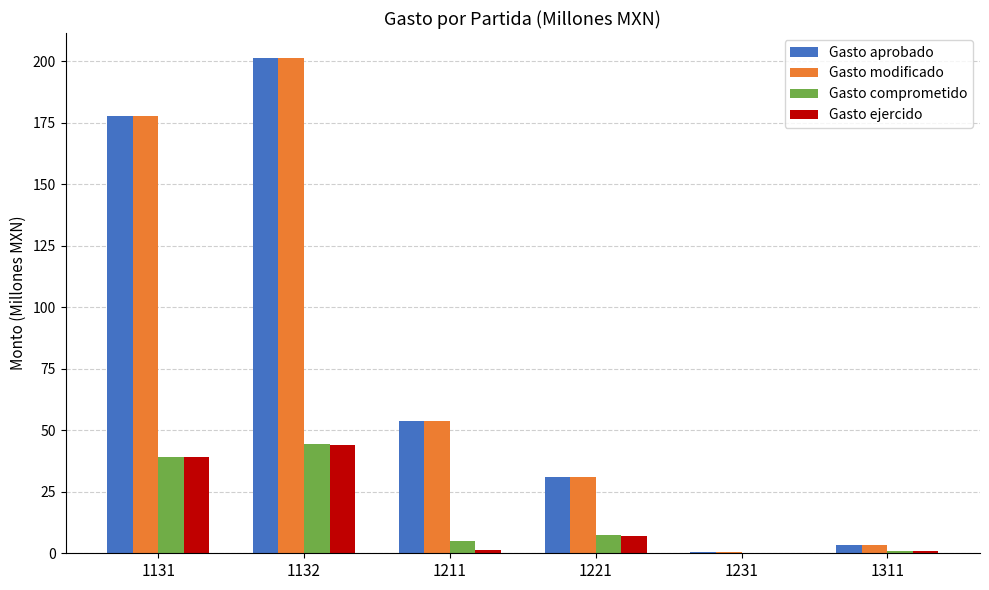

At which label is Gasto modificado closest to 100?

1211